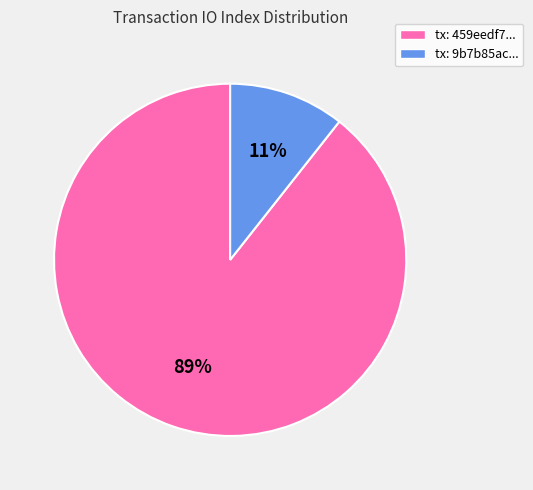

Which category accounts for the majority?

tx: 459eedf7...